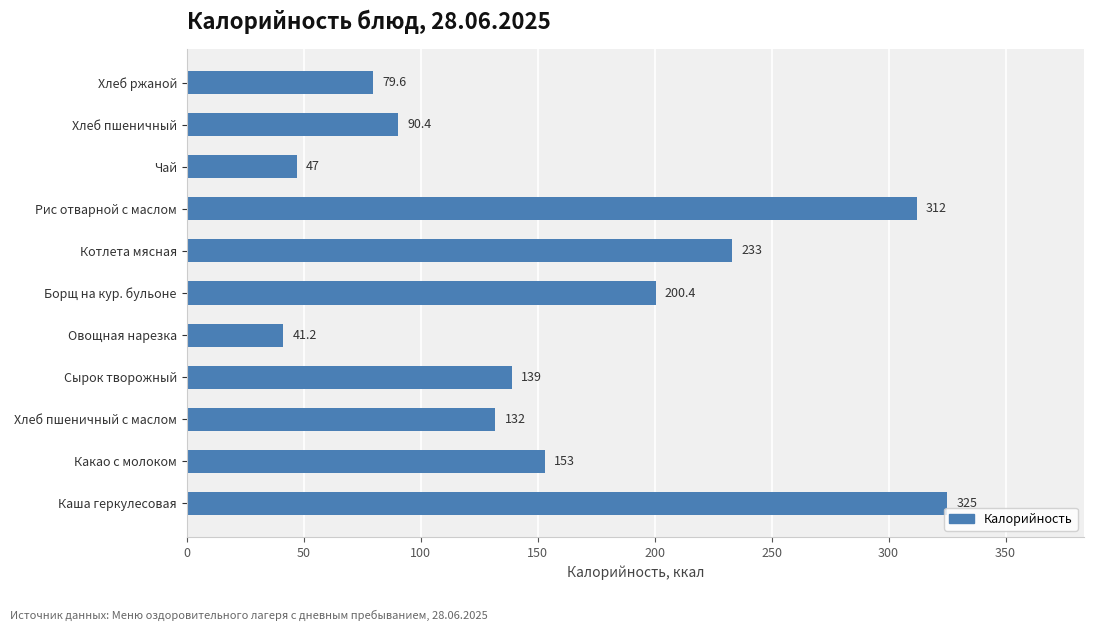

What is the average value?

159.3